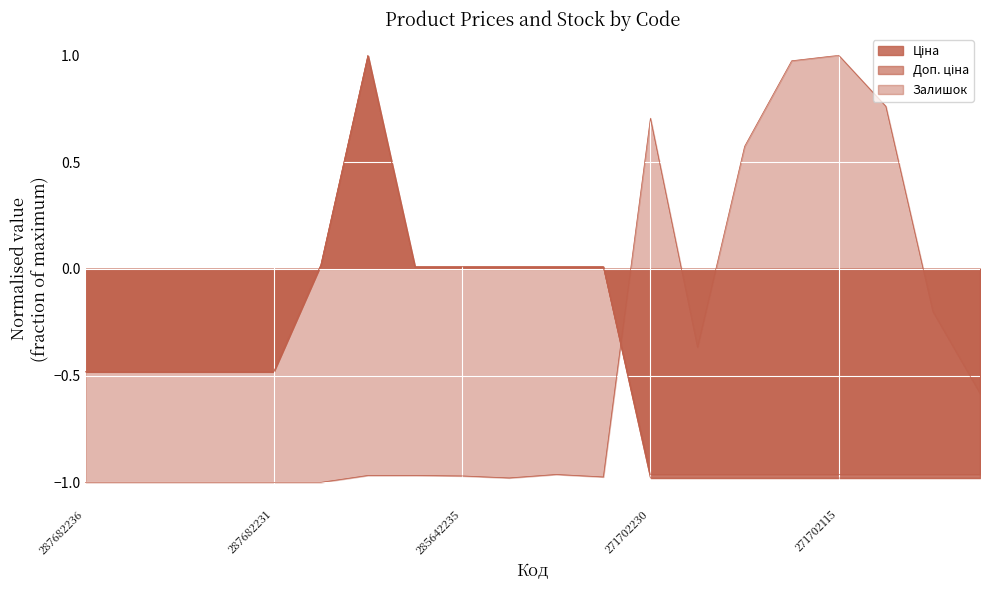

True or false: Ціна has more than 2 points higher than both neighbors.

False